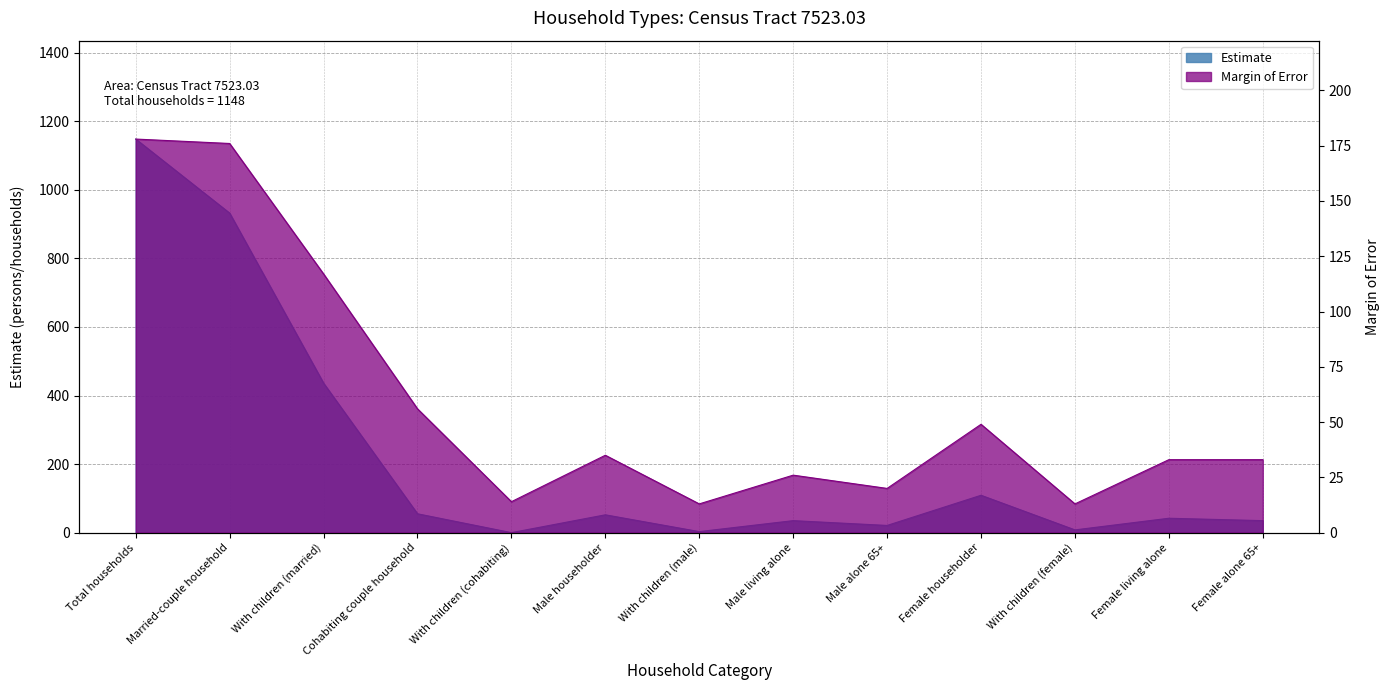

Reading left to right, what are all the values shown in this chart?

Estimate: 1148	932	436	55	0	52	3	35	21	109	8	42	35
Margin of Error: 178	176	117	56	14	35	13	26	20	49	13	33	33